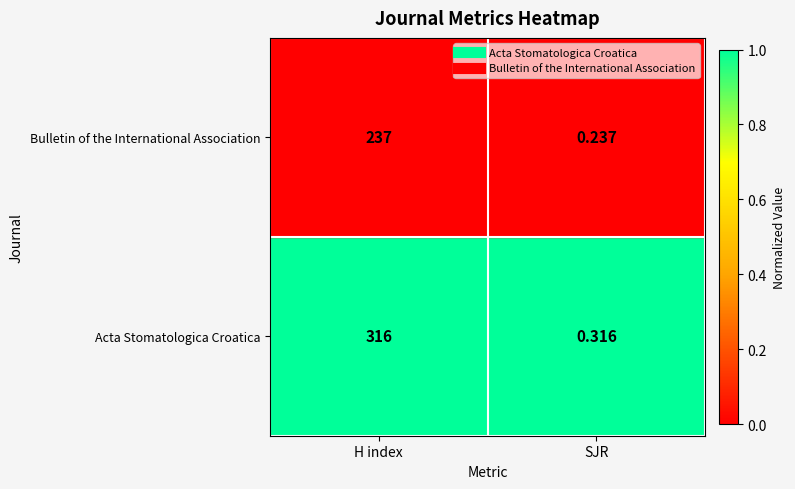

List the series in order of their overall mean, highest first.

Acta Stomatologica Croatica, Bulletin of the International Association